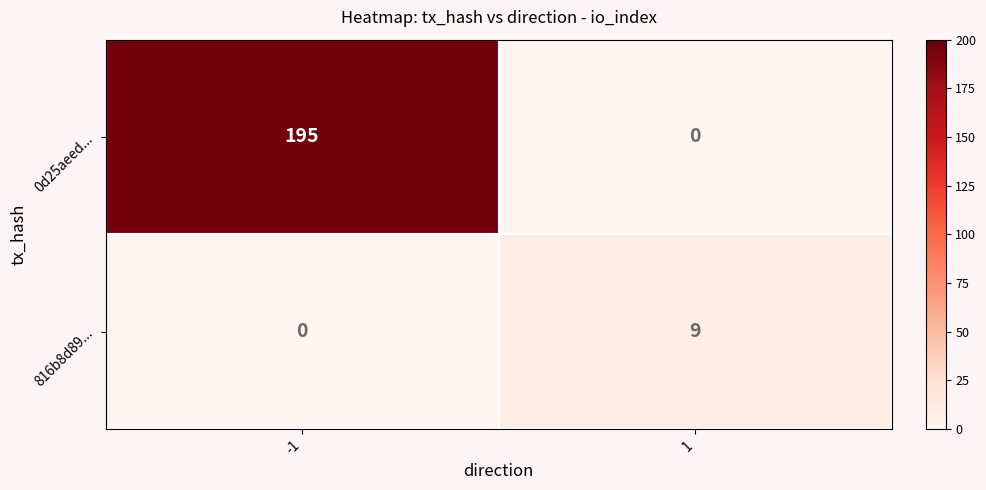

What is the total value across all series at 1?

9